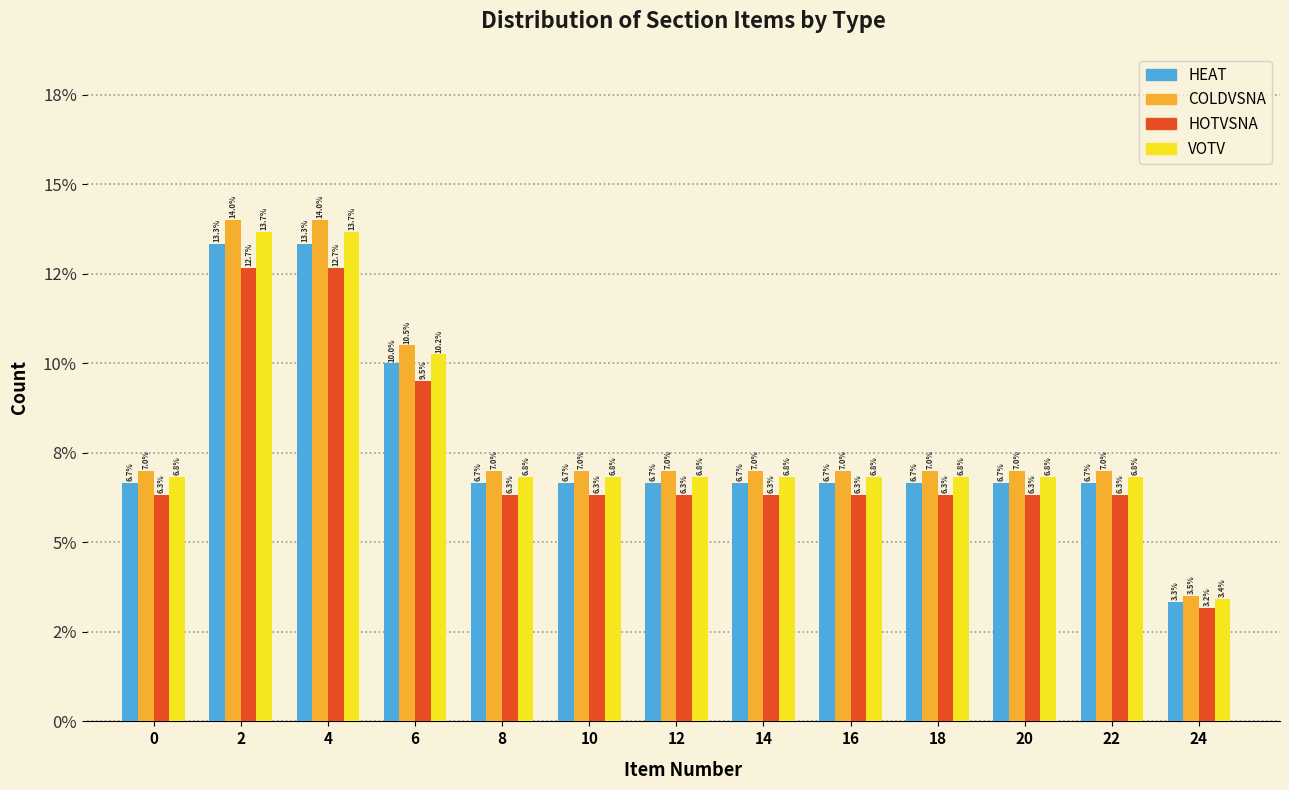

What are all the series names shown in the legend?

HEAT, COLDVSNA, HOTVSNA, VOTV